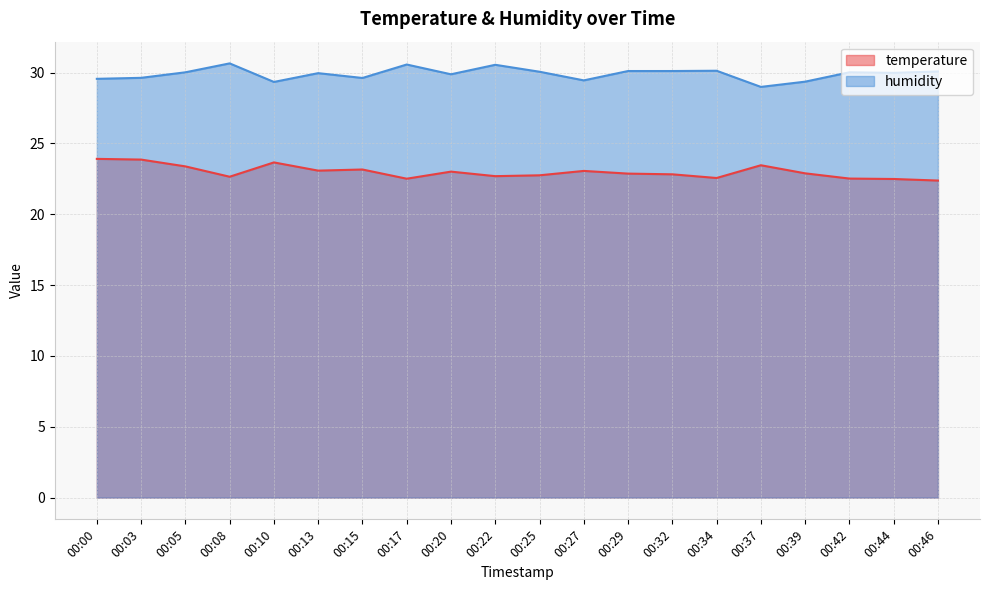

At 00:46, list the series in order from smallest to largest.

temperature, humidity